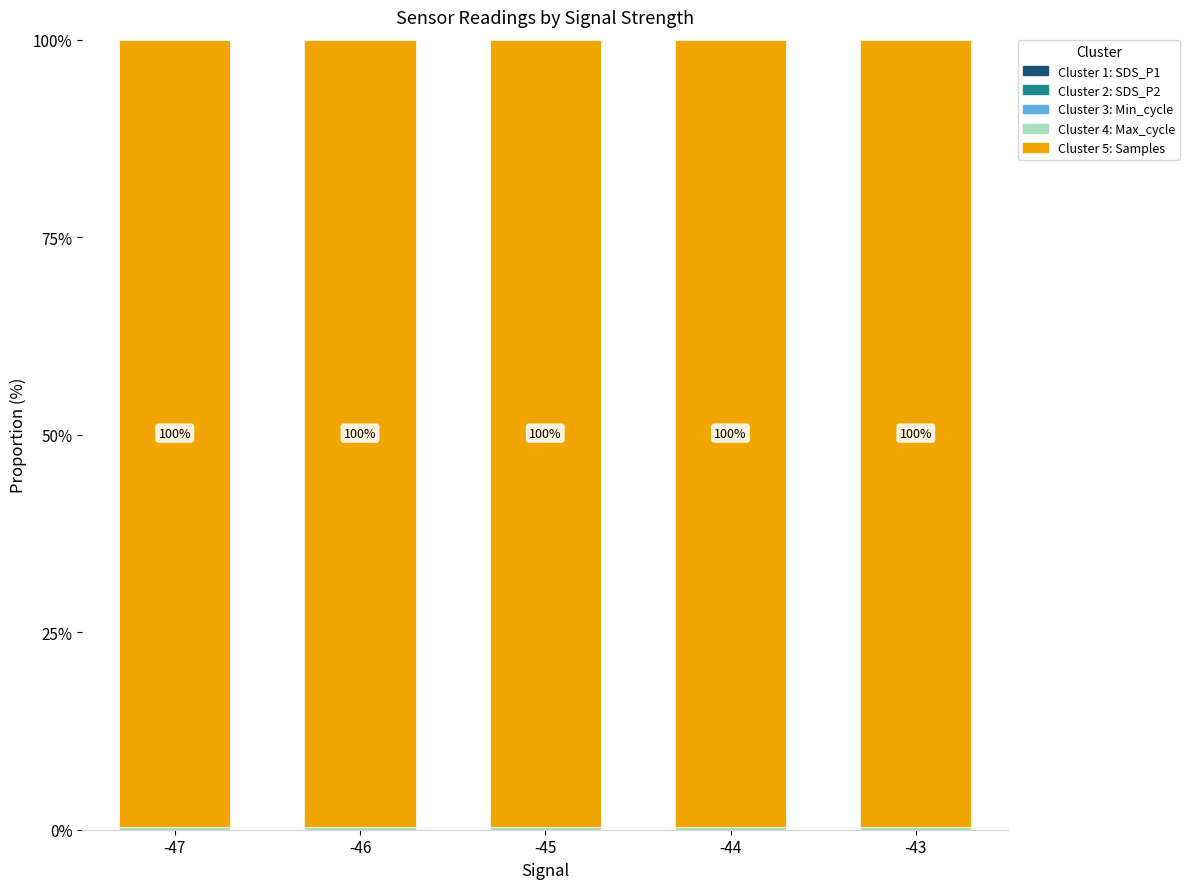

True or false: Min_cycle has a value of 0.0 at -45.

False